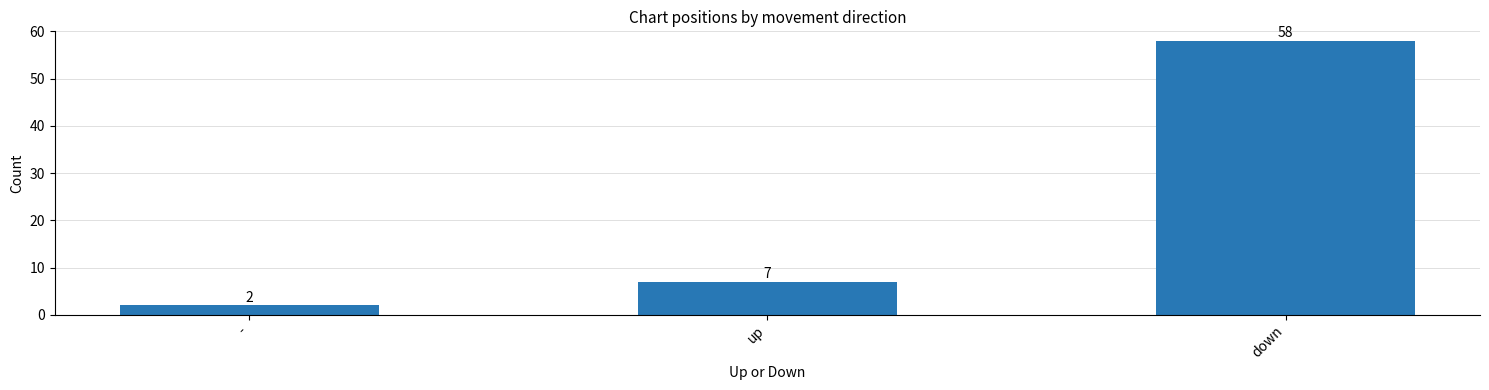

Are the bars horizontal?

No